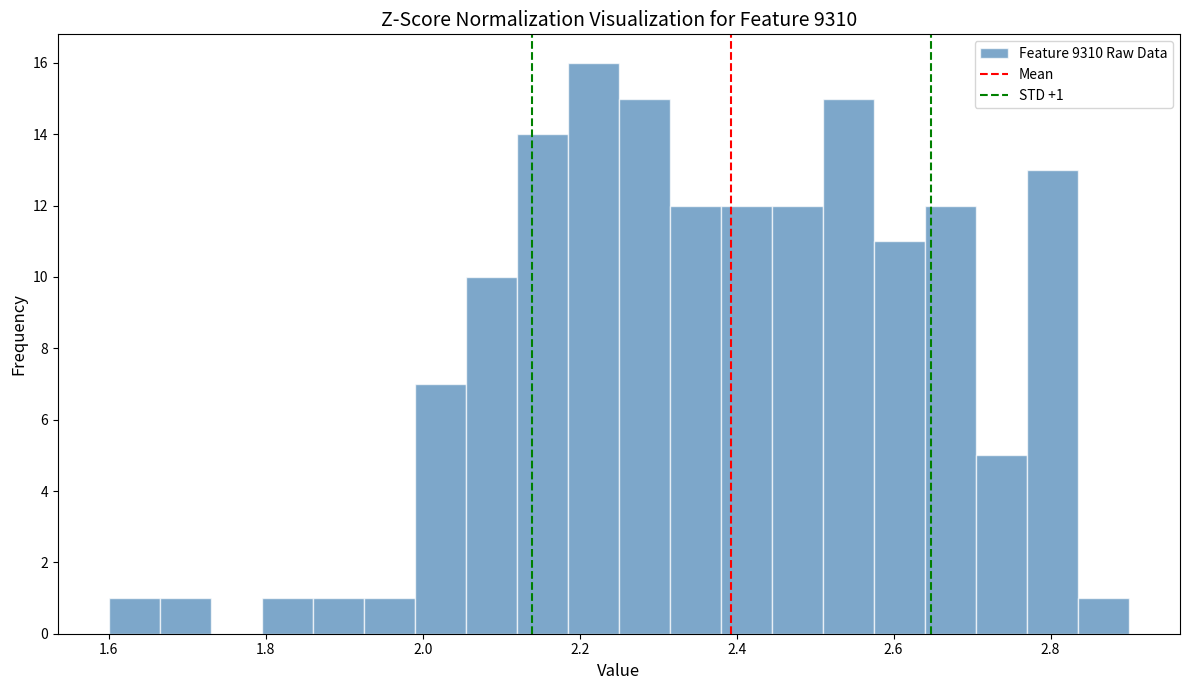

Around what value on the x-axis is the tallest bar? Give the approximate position of its centre, as read against the axis.

2.22